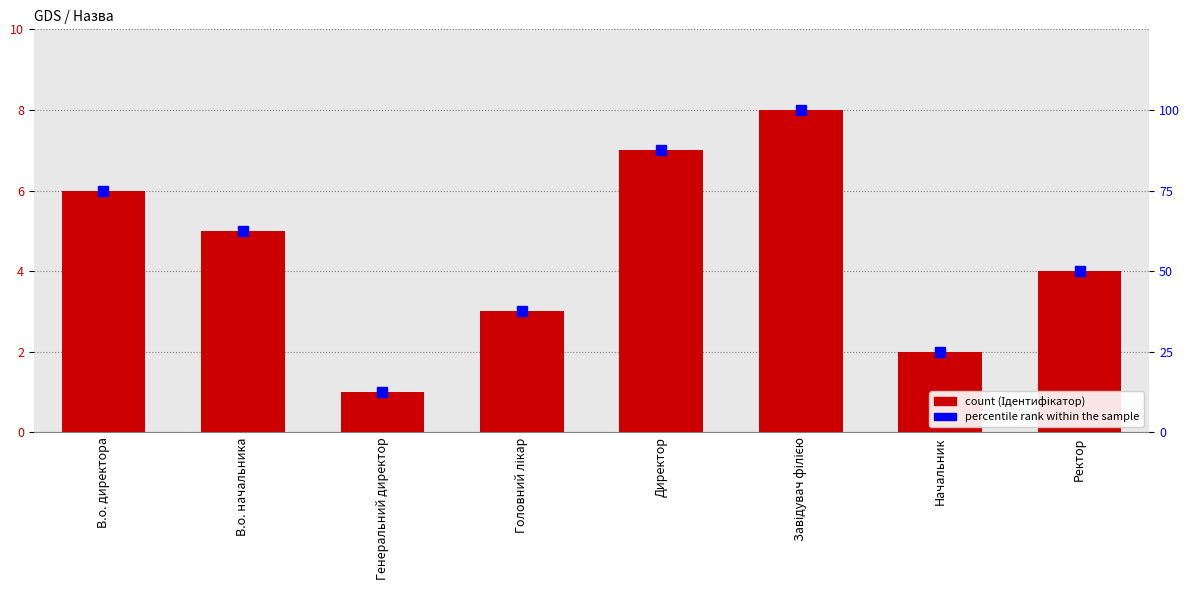

At how many categories does at least one series exceed 88?

1